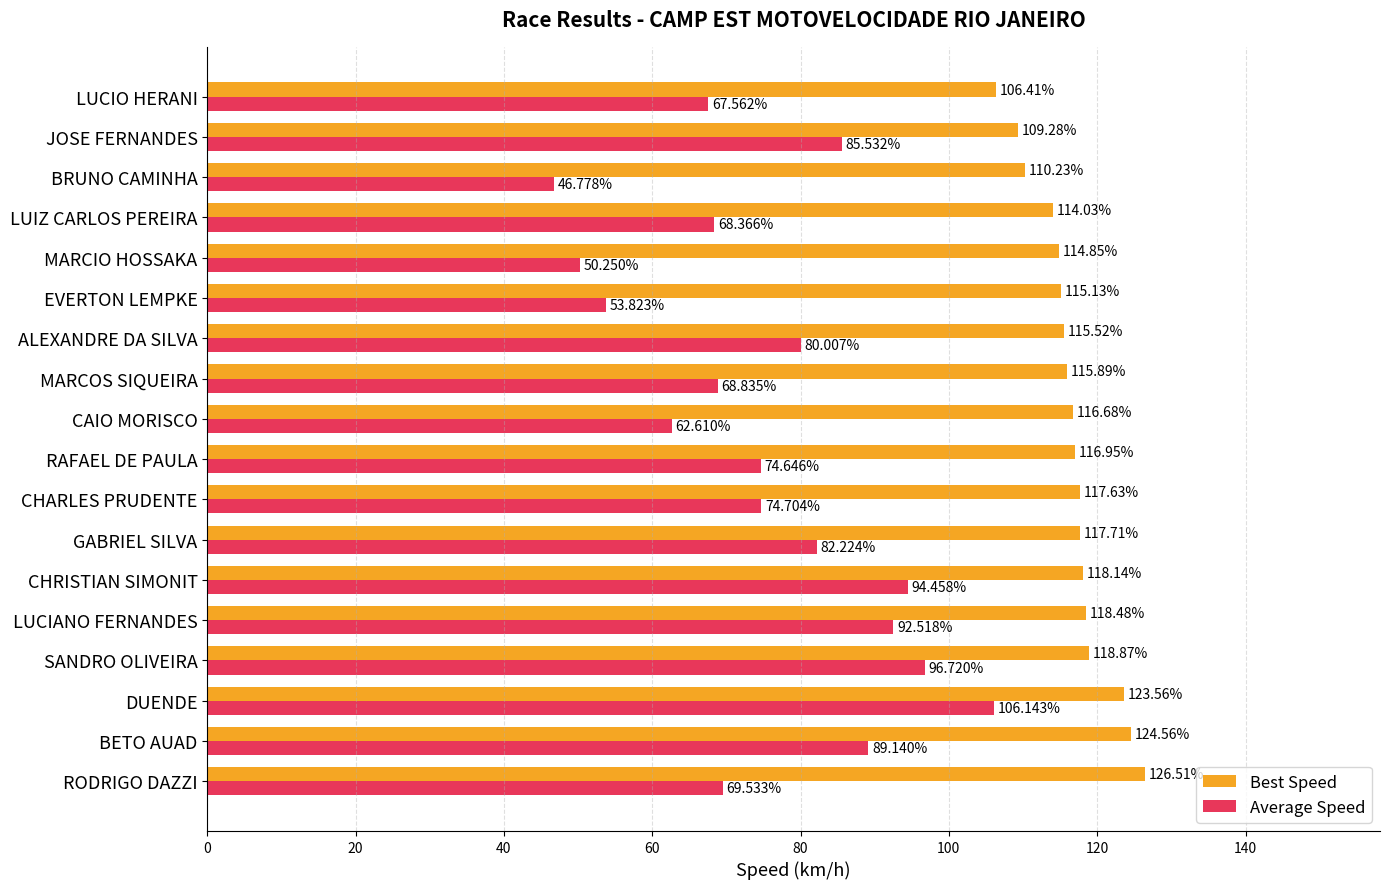

What is the difference between the maximum and minimum values in the Average Speed series?

59.4